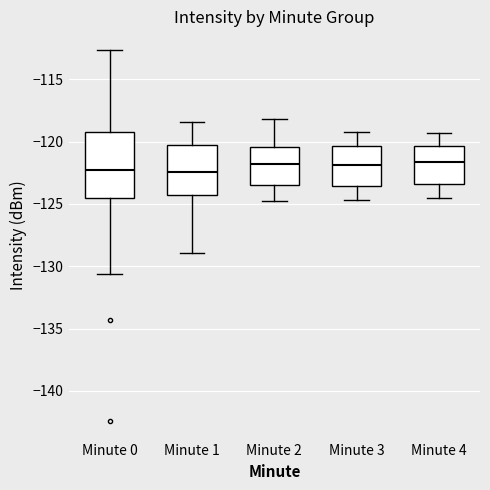

Reading left to right, read every box against the y-axis: the position of its median line, the range the box covers, and the ends of its whiskers. The values are not printed on the chart, so give them approximately, as read against the axis.

Minute 0: median -122.5, box -124.5 to -119.0, whiskers -130.5 to -112.5
Minute 1: median -122.5, box -124.0 to -120.0, whiskers -129.0 to -118.5
Minute 2: median -122.0, box -123.5 to -120.5, whiskers -125.0 to -118.0
Minute 3: median -122.0, box -123.5 to -120.5, whiskers -124.5 to -119.0
Minute 4: median -121.5, box -123.5 to -120.5, whiskers -124.5 to -119.5